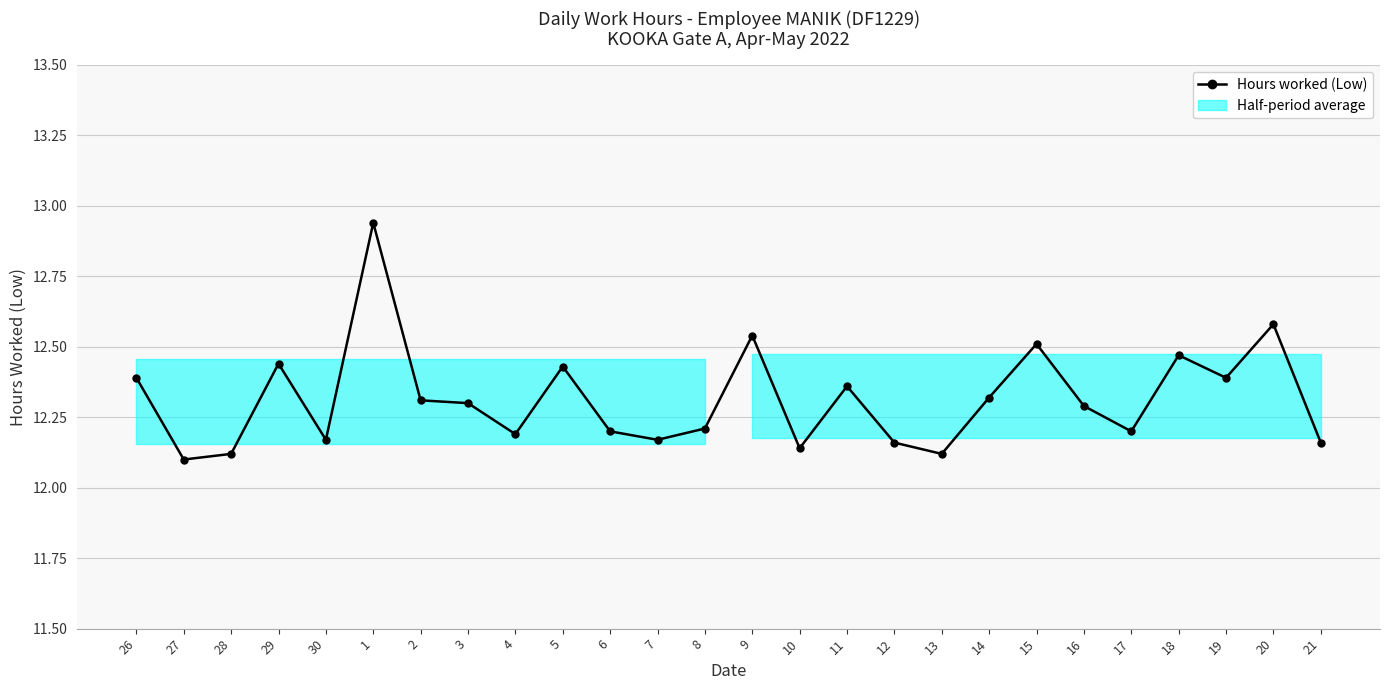

List the labels in order of value, smallest first.

27, 28, 13, 10, 12, 21, 30, 7, 4, 6, 17, 8, 16, 3, 2, 14, 11, 26, 19, 5, 29, 18, 15, 9, 20, 1